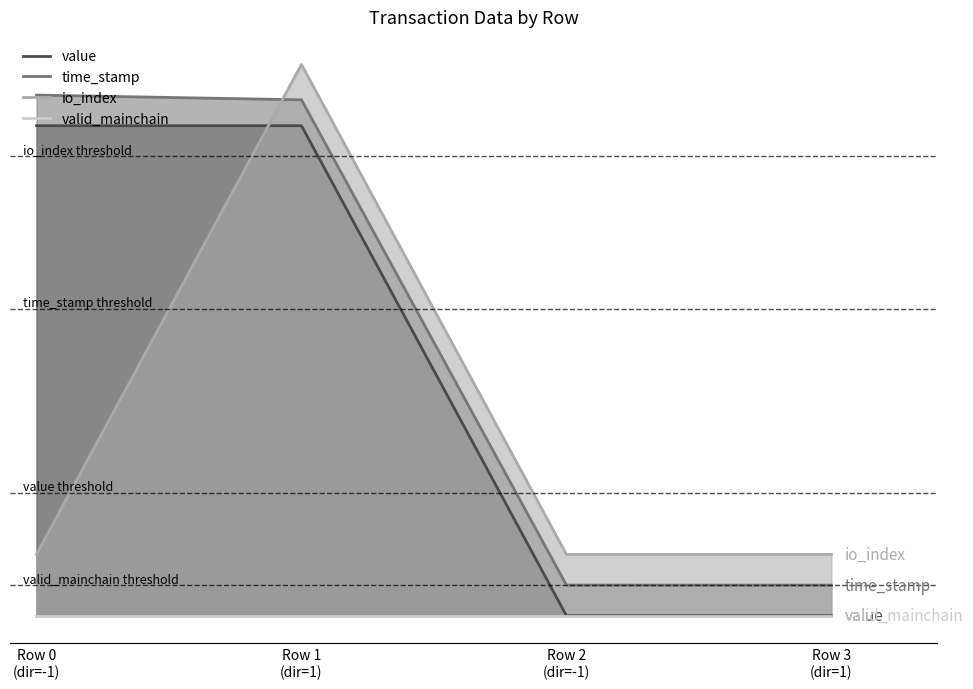

True or false: value and time_stamp intersect in this chart.

False